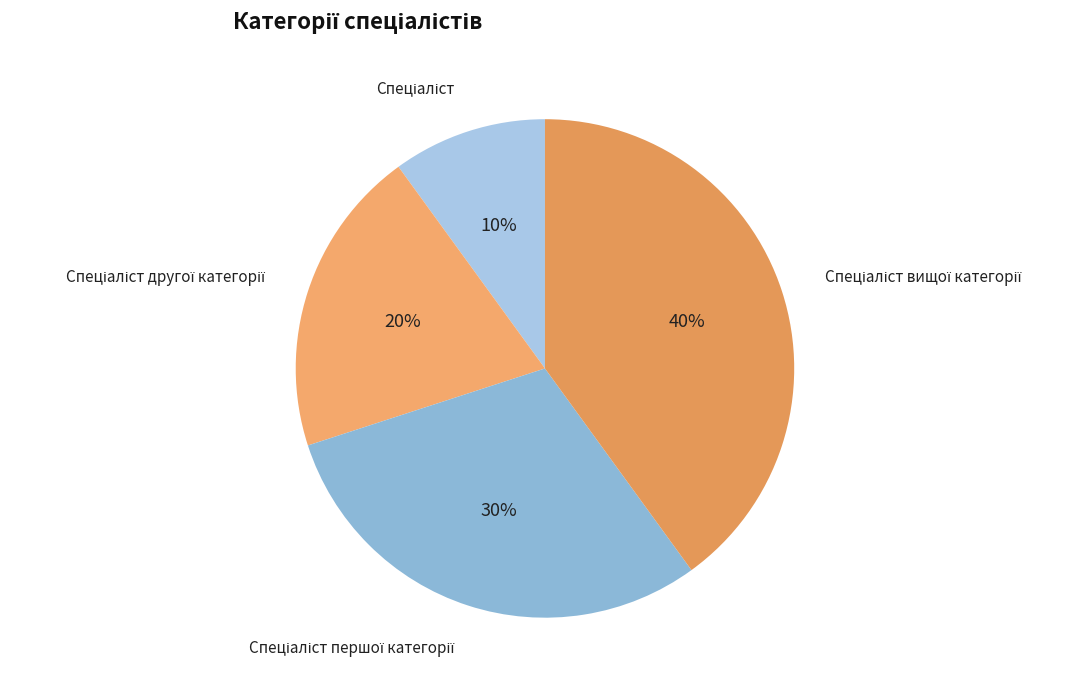

To the nearest percent, what is the difference between the largest and smallest slice percentages?

30%